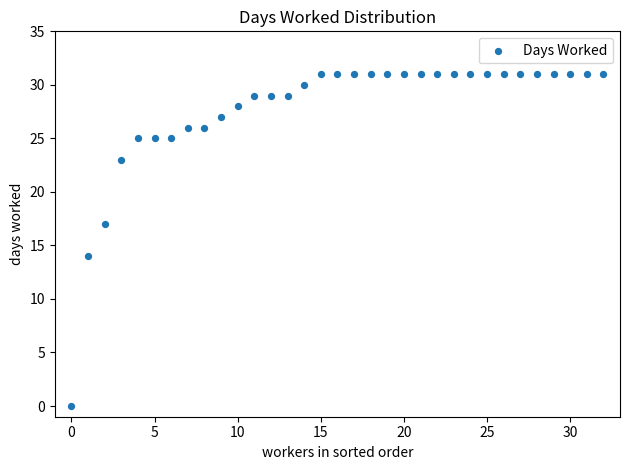

What is the range of Y values (max minus min)?

31